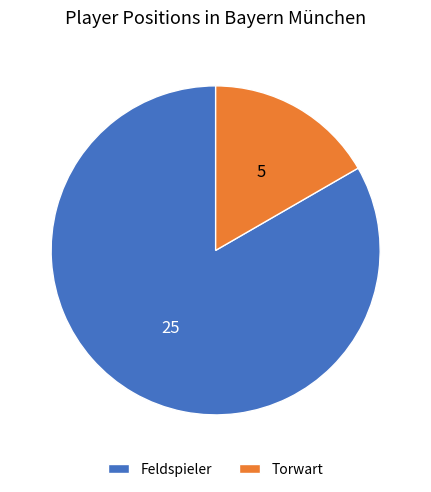

Rank the categories by value from highest to lowest.

Feldspieler, Torwart